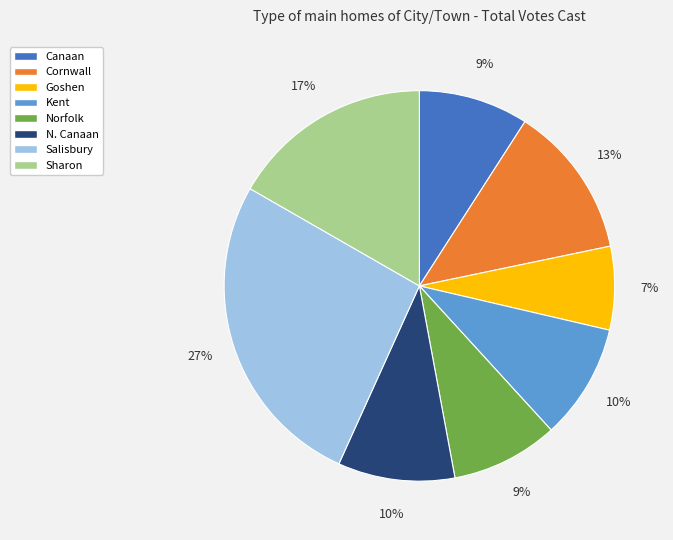

Is the sum of Goshen and Canaan greater than half?

No